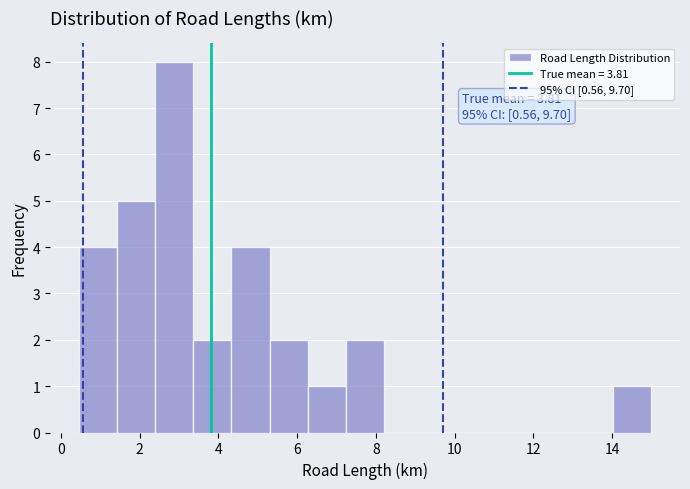

Over which range of the x-axis is the bar tallest?

2.4 to 3.4